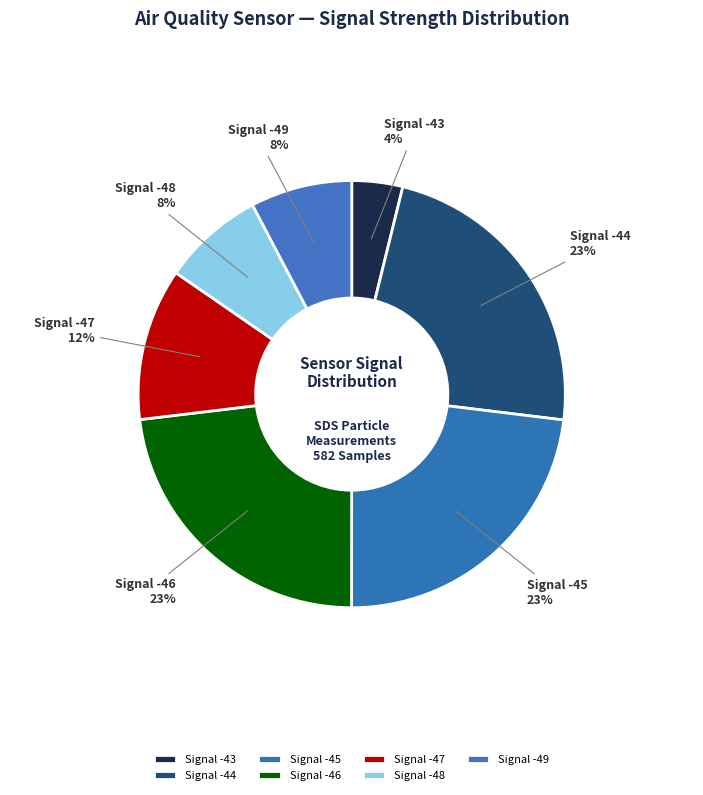

What is the ratio of the value at Signal -45 to the value at Signal -46?

1.0